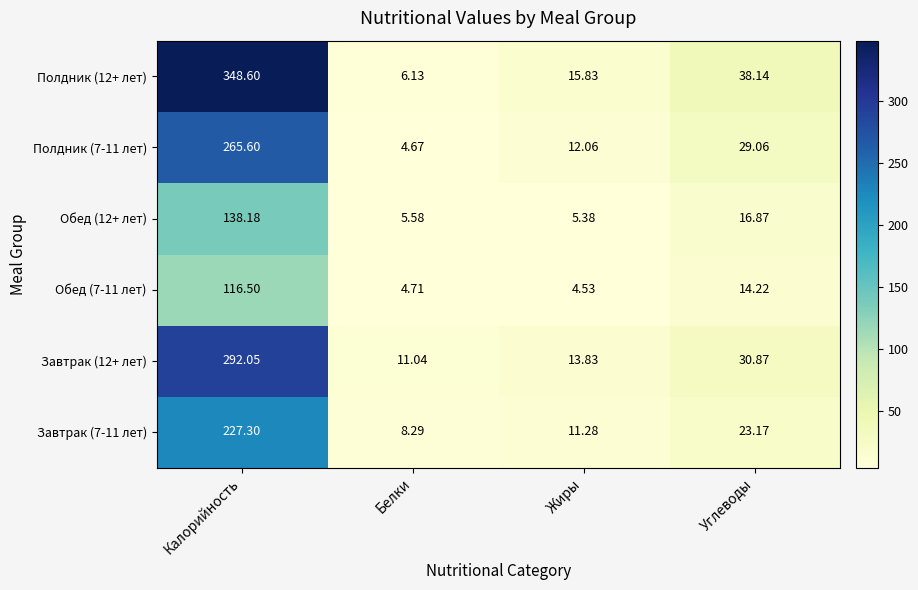

List the series in order of their peak value, highest first.

Полдник (12+ лет), Завтрак (12+ лет), Полдник (7-11 лет), Завтрак (7-11 лет), Обед (12+ лет), Обед (7-11 лет)